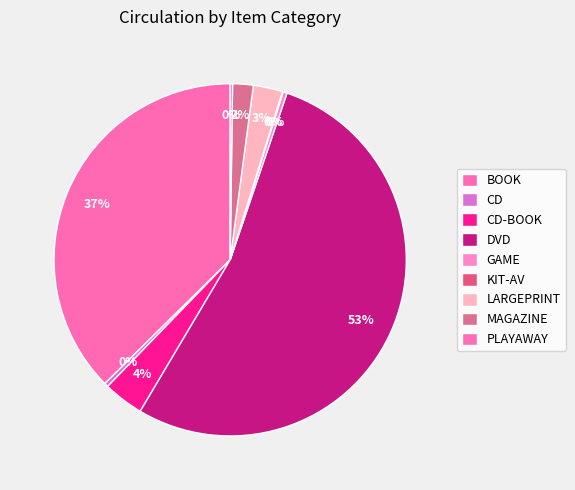

What is the change in value from CD-BOOK to KIT-AV?

-50